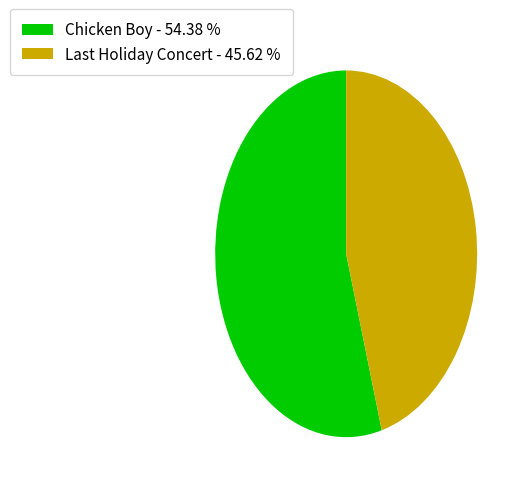

True or false: Chicken Boy accounts for 54% of the total.

True